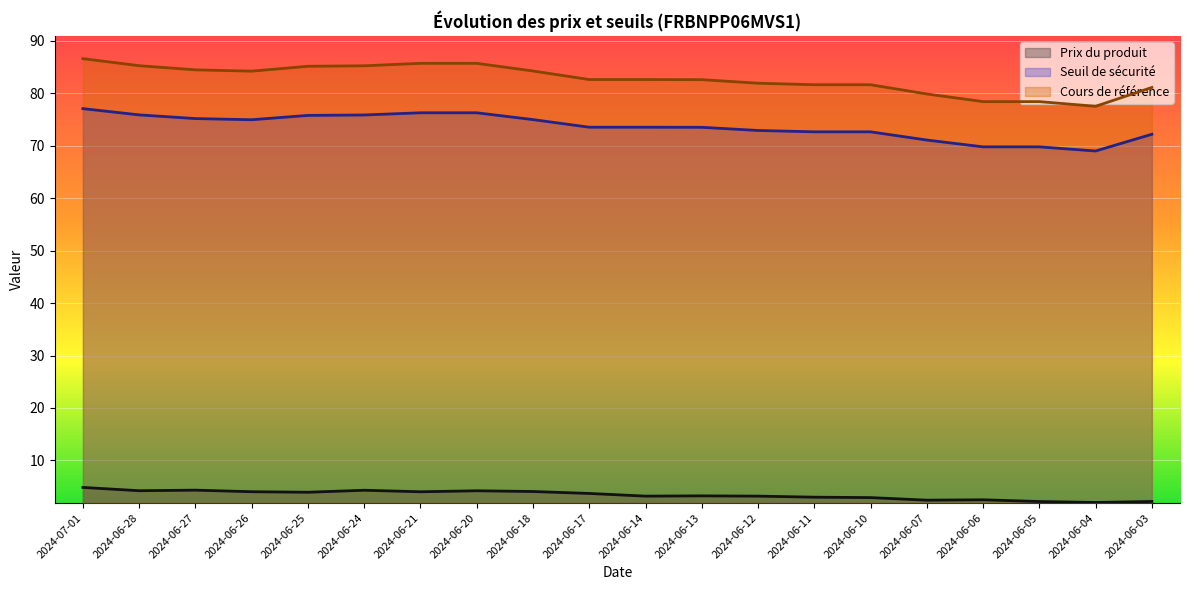

The Prix du produit series shows 2.0 at 2024-07-01. True or false?

False